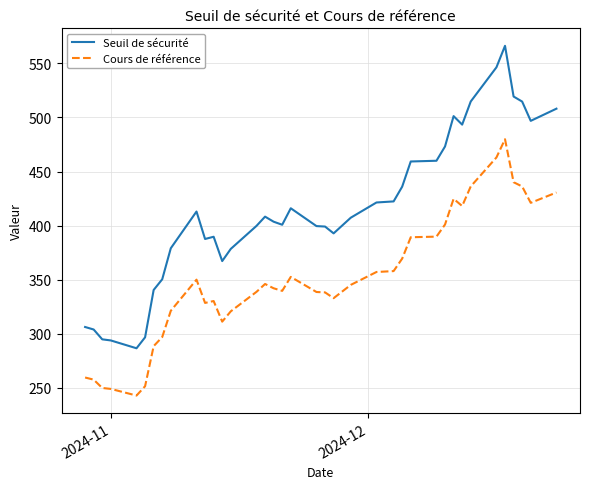

Which series has the largest total across all categories?

Seuil de sécurité